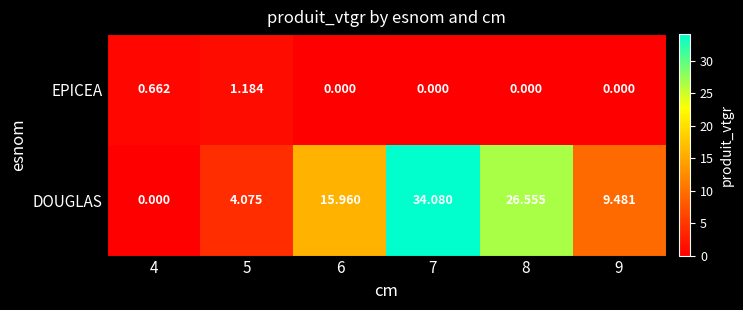

Which label corresponds to the largest value in the chart?

7